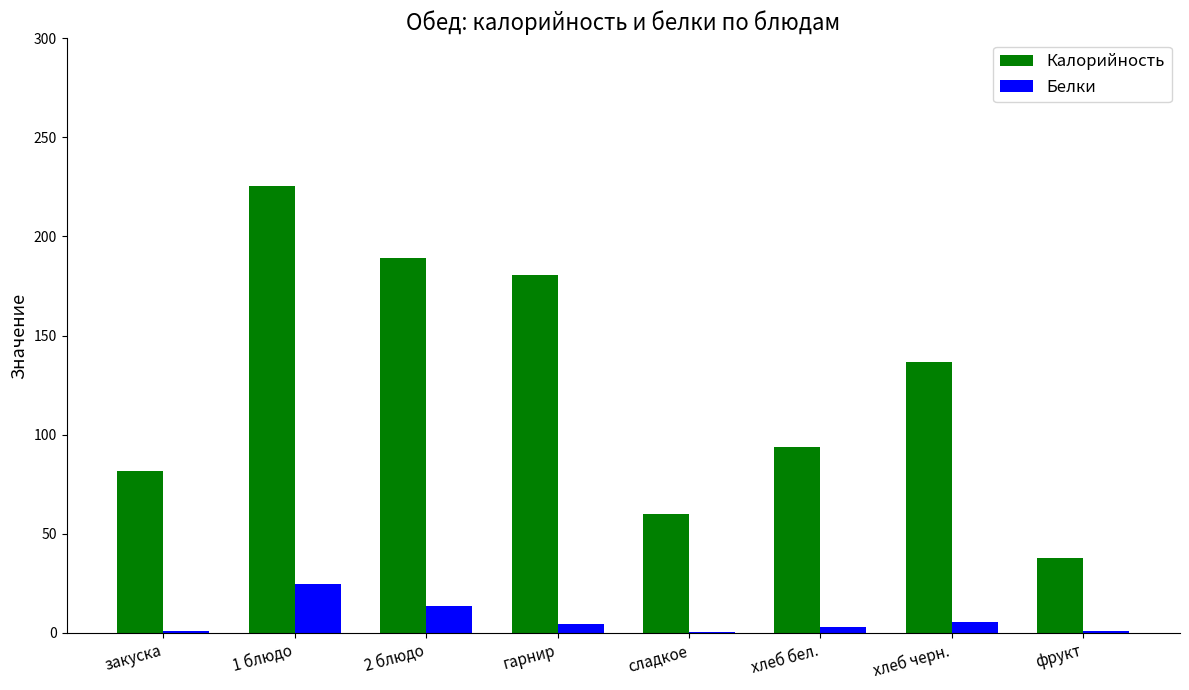

What are all the series names shown in the legend?

Калорийность, Белки